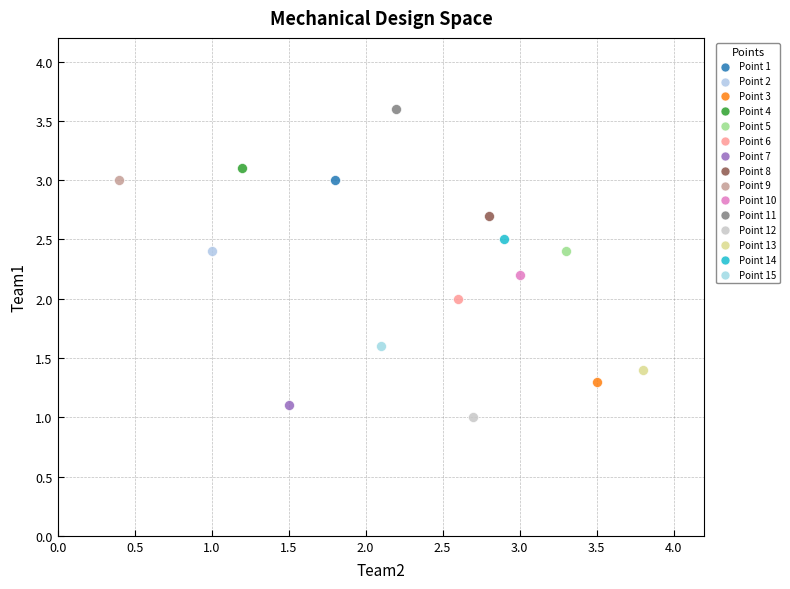

What are all the series names shown in the legend?

Point 1, Point 2, Point 3, Point 4, Point 5, Point 6, Point 7, Point 8, Point 9, Point 10, Point 11, Point 12, Point 13, Point 14, Point 15